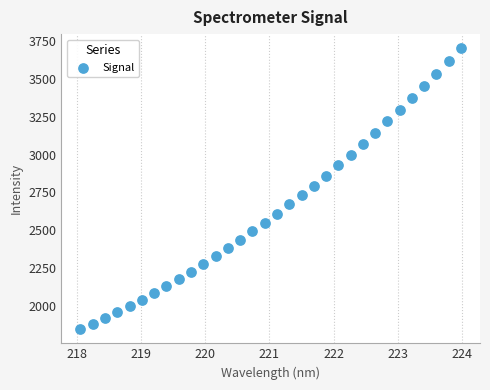

What Y value in the scatter plot is closest to 2774?

2794.5